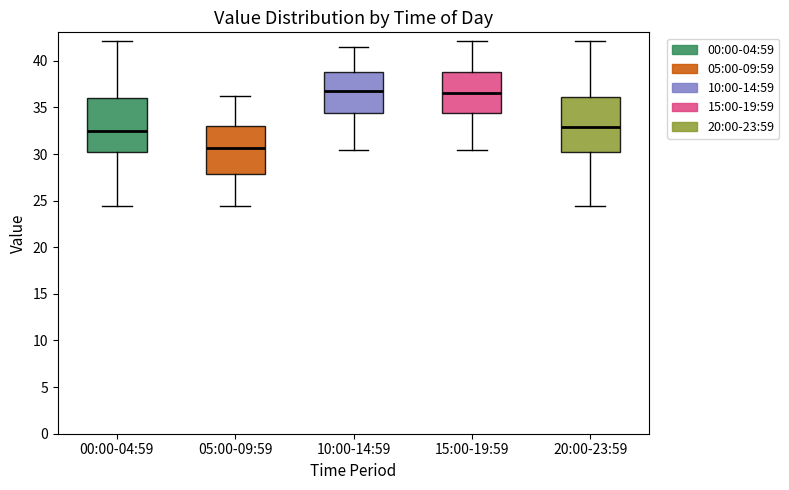

Reading left to right, transcribe this box plot: for each box, give where its median line is, the range the box spans, and where its two whiskers end, as read against the y-axis. The values are not printed on the chart, so give them approximately, as read against the axis.

00:00-04:59: median 32.5, box 30.0 to 36.0, whiskers 24.5 to 42.0
05:00-09:59: median 30.5, box 28.0 to 33.0, whiskers 24.5 to 36.0
10:00-14:59: median 37.0, box 34.5 to 39.0, whiskers 30.5 to 41.5
15:00-19:59: median 36.5, box 34.5 to 39.0, whiskers 30.5 to 42.0
20:00-23:59: median 33.0, box 30.0 to 36.0, whiskers 24.5 to 42.0